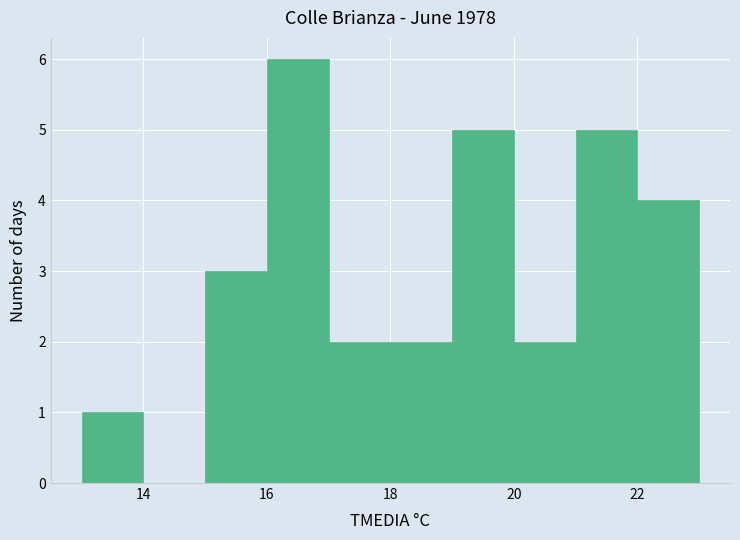

Reading left to right, list every bar in this chart as the range it spans on the x-axis followed by its height. The values are not printed on the chart, so give them approximately, as read against the axis.

13 to 14: 1
14 to 15: 0
15 to 16: 3
16 to 17: 6
17 to 18: 2
18 to 19: 2
19 to 20: 5
20 to 21: 2
21 to 22: 5
22 to 23: 4